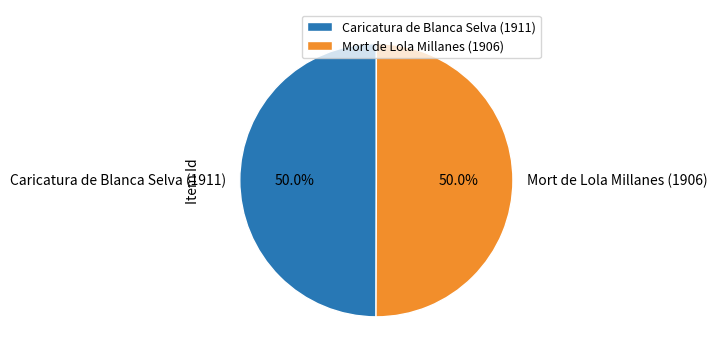

The Caricatura de Blanca Selva (1911) slice represents 64% of the pie. True or false?

False